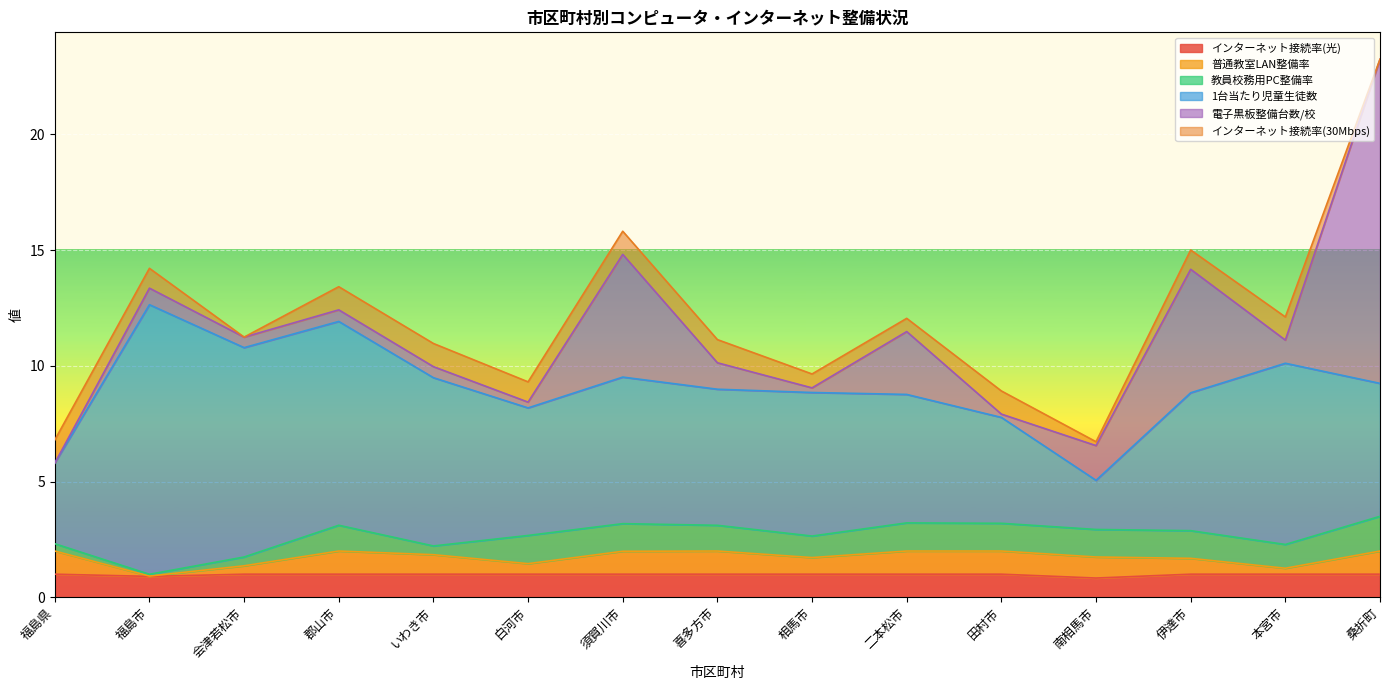

Between 福島県 and 白河市, which series saw the biggest shift?

1台当たり児童生徒数